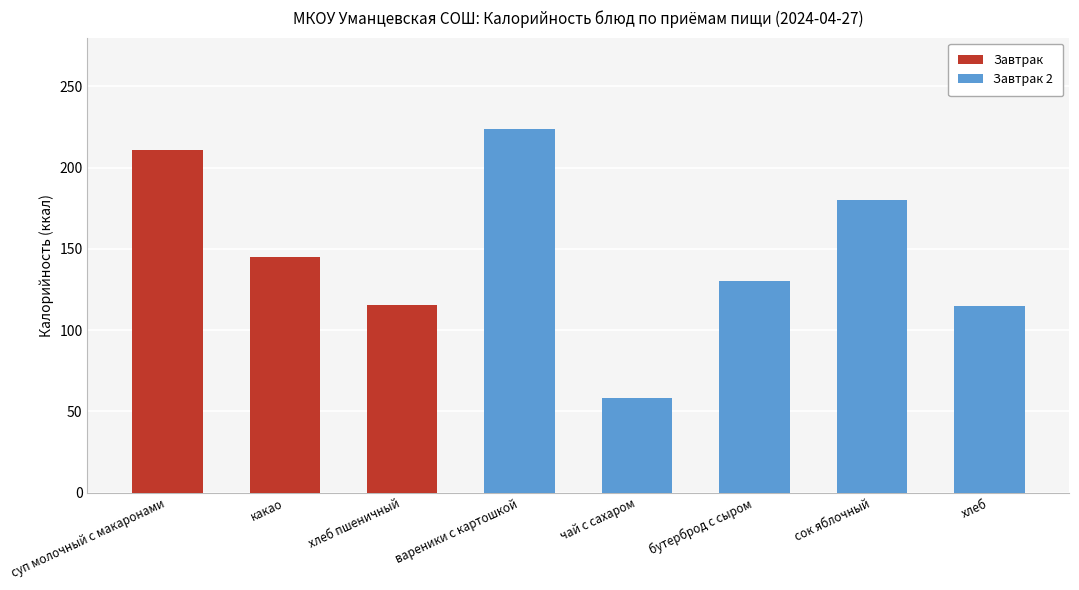

Read the value at бутерброд с сыром.

130.0